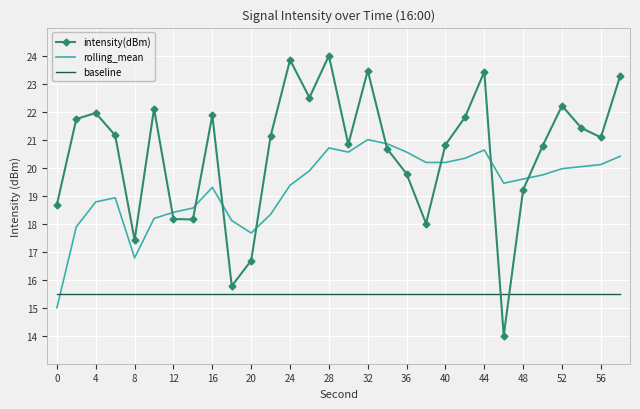

Which series has the widest spread of values?

intensity(dBm)